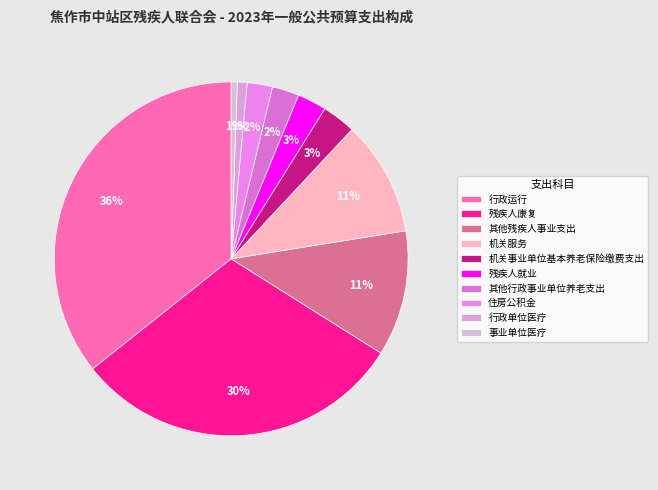

Which category has the biggest portion of the pie?

行政运行